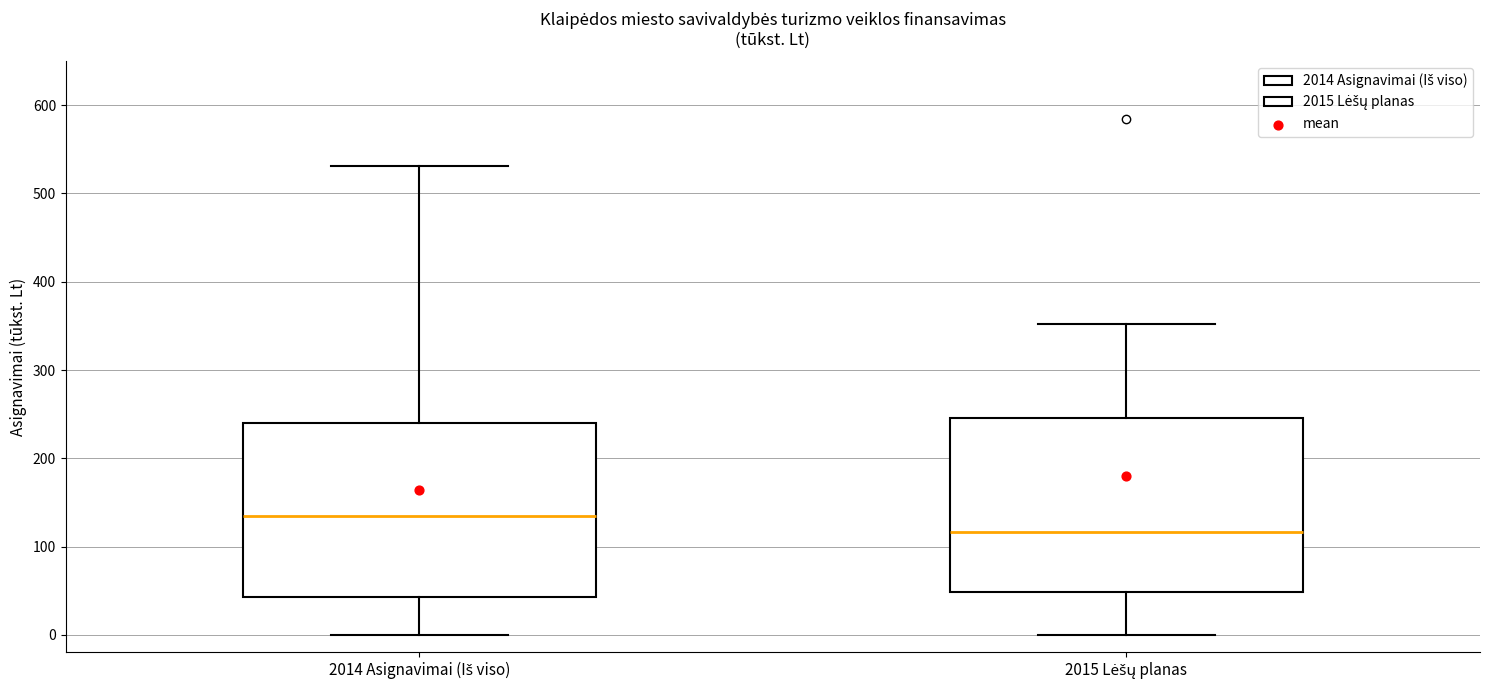

Reading left to right, transcribe this box plot: for each box, give where its median line is, the range the box spans, and where its two whiskers end, as read against the y-axis. The values are not printed on the chart, so give them approximately, as read against the axis.

2014 Asignavimai (Iš viso): median 130, box 40 to 240, whiskers 0 to 530
2015 Lėšų planas: median 120, box 50 to 250, whiskers 0 to 350